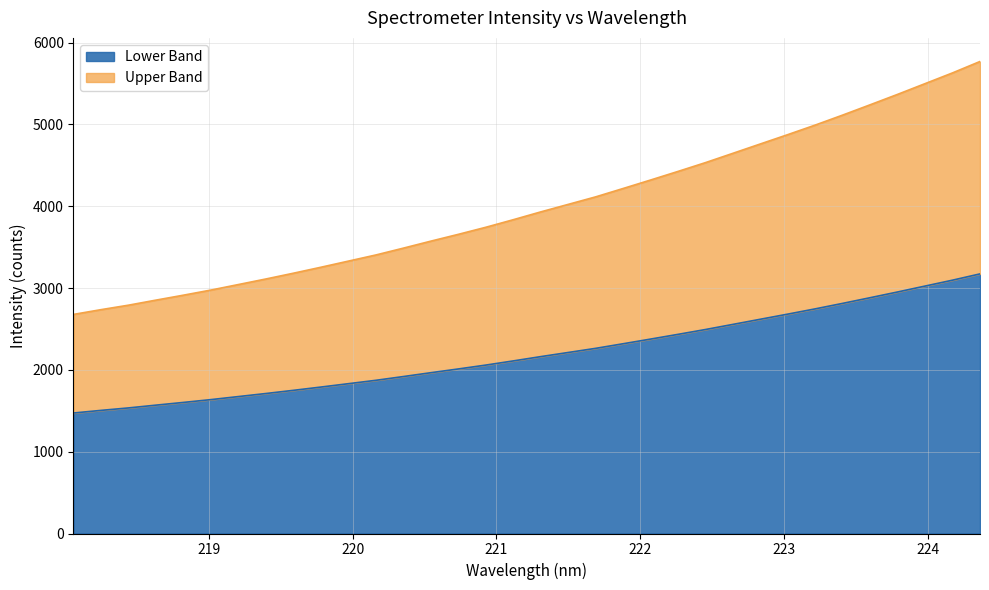

What is the difference between the maximum and minimum values in the Lower Band series?

1700.4